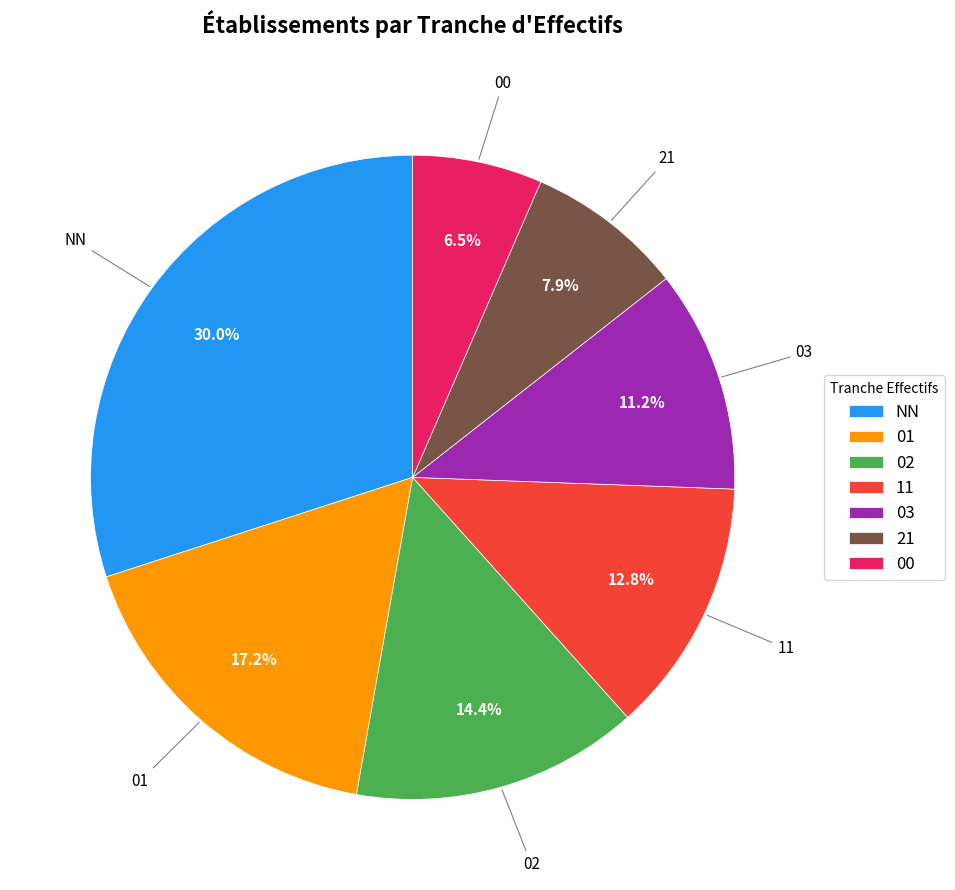

Does 00 account for over 50% of the chart?

No